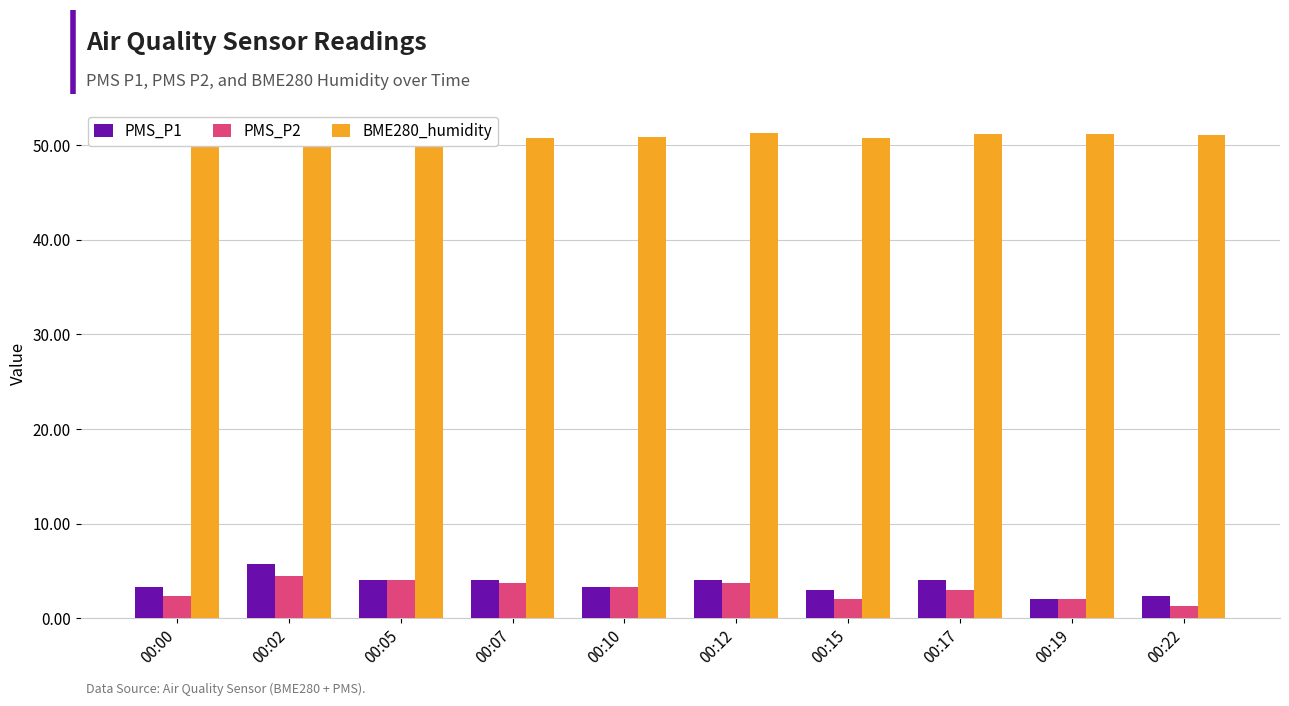

Which series has the largest total across all categories?

BME280_humidity